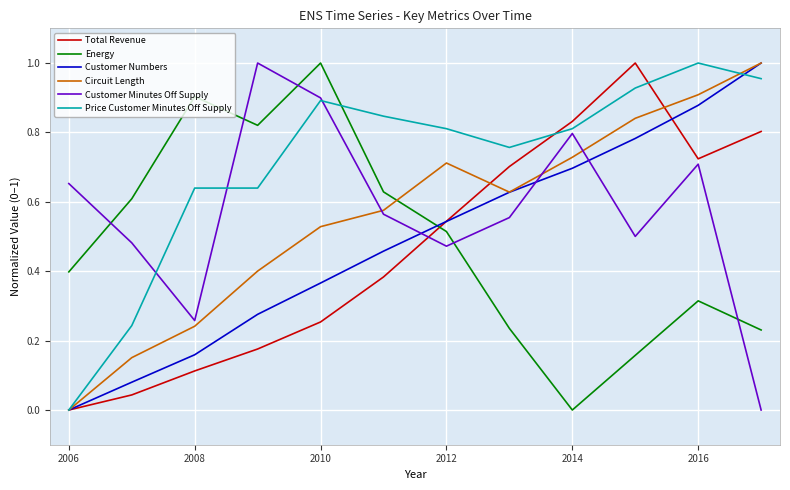

Count the number of data series in this chart.

6